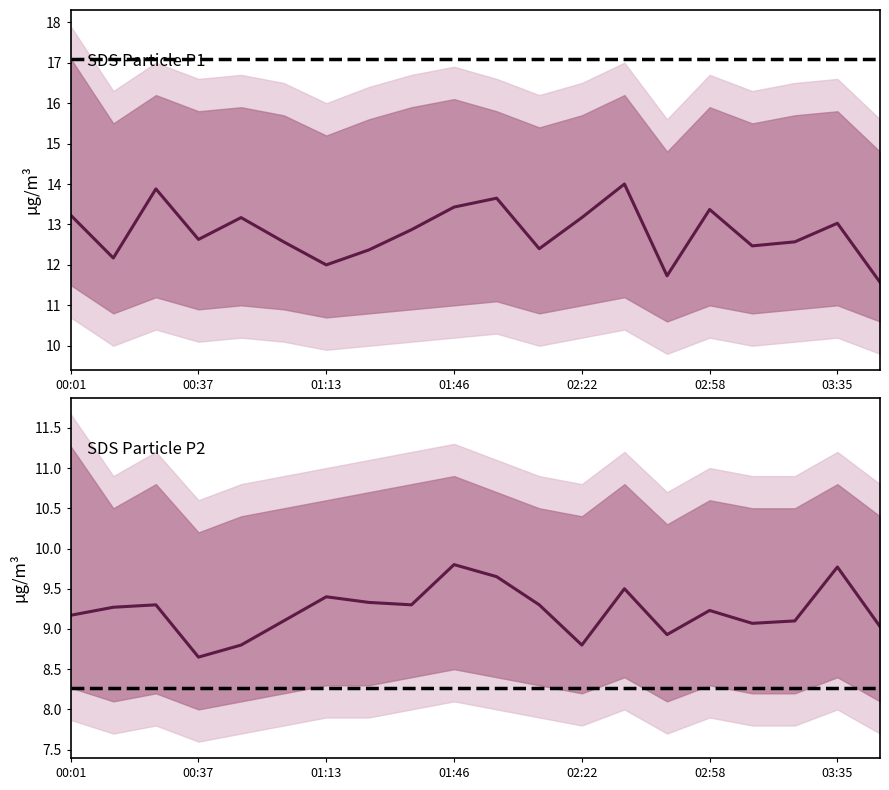

At how many categories does at least one series exceed 12?

17